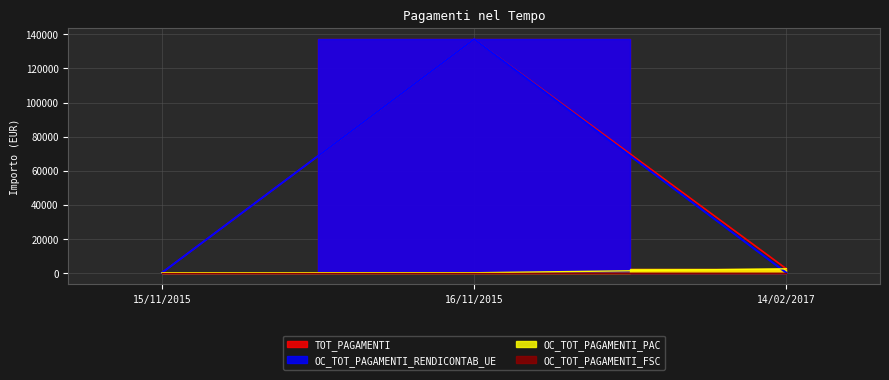

What is the sum of all OC_TOT_PAGAMENTI_RENDICONTAB_UE values?

137206.4